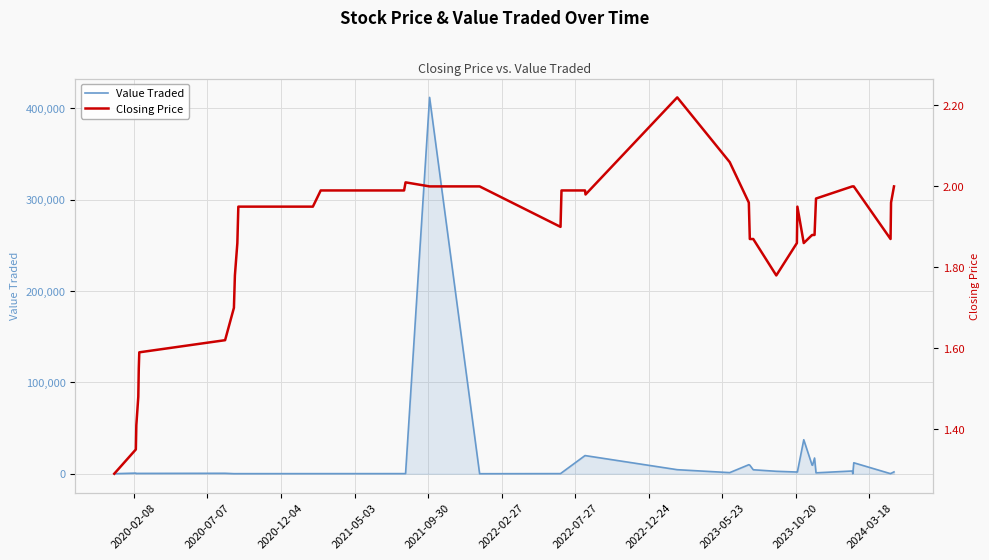

Is it true that Value Traded equals 675.0 at 2020-02-08?

True